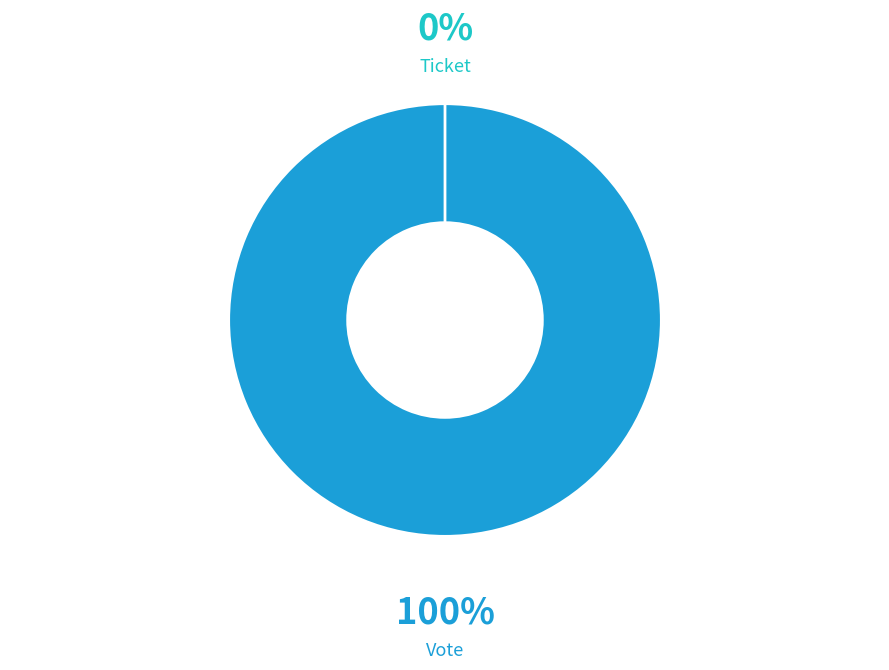

Which category accounts for the majority?

Vote